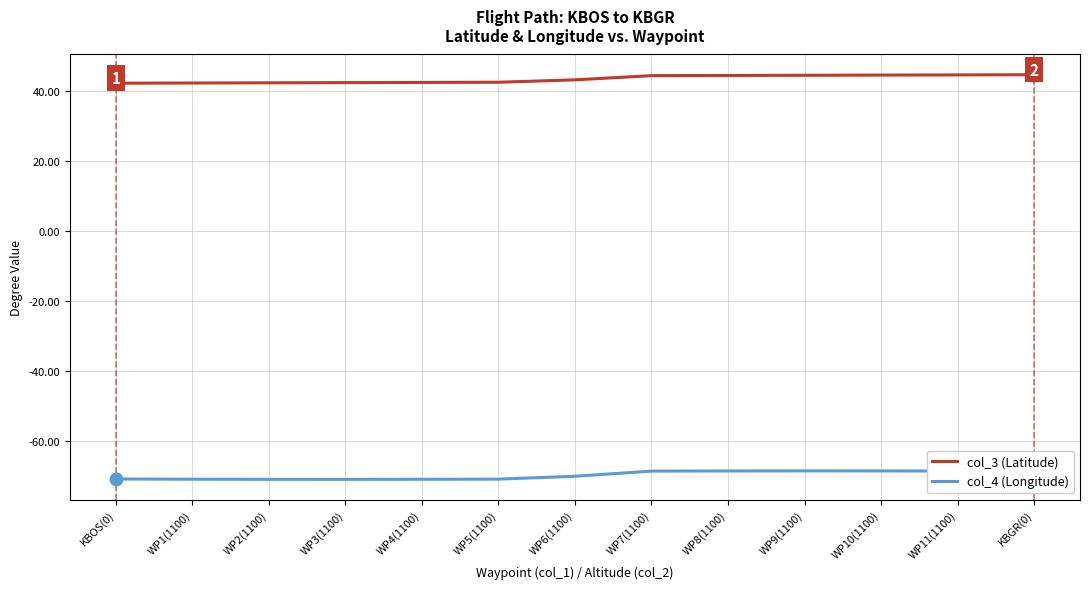

What is the spread (max minus min) of values at WP8(1100)?

113.3